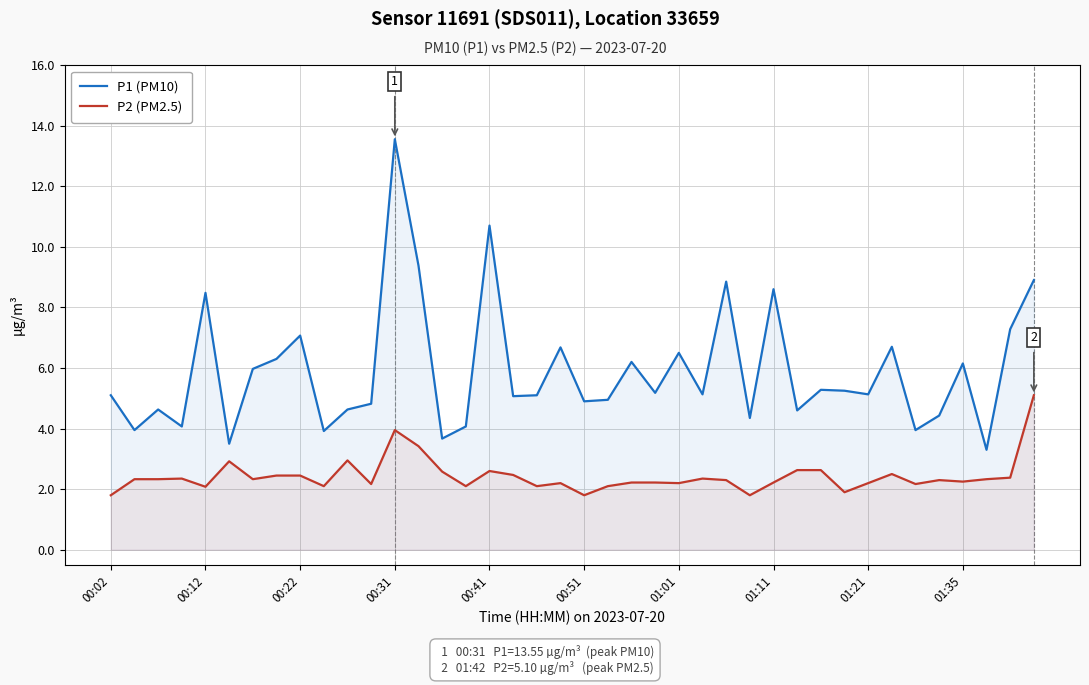

List the series in order of their peak value, highest first.

P1 (PM10), P2 (PM2.5)